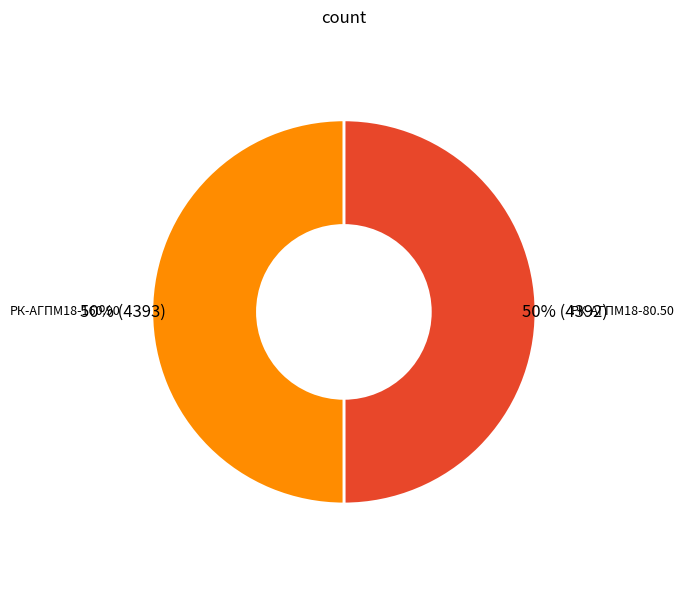

To the nearest percent, what is the average slice percentage?

50%